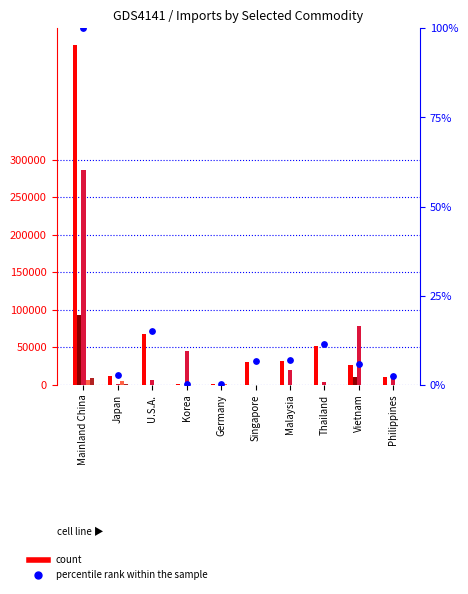

Is the value of Automatic Data Processing Machines (Nov.) at Philippines greater than the value of Machinery for Rubber/Plastics (Nov.) at Malaysia?

Yes